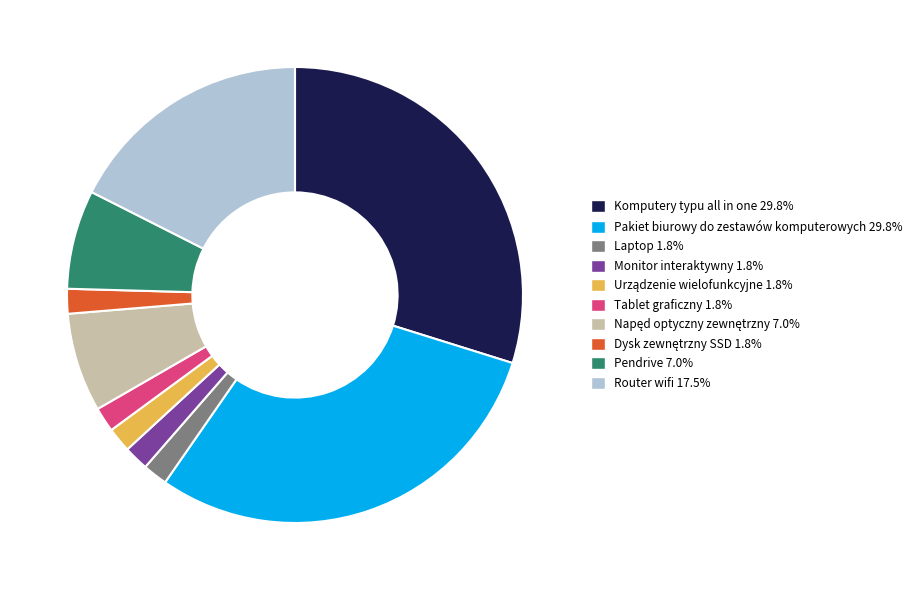

Is Komputery typu all in one 29.8% the majority of the pie?

No